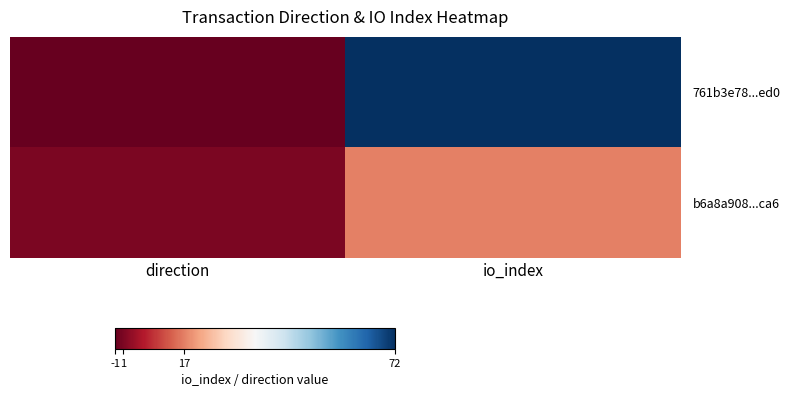

Between direction and io_index, which is larger?

io_index